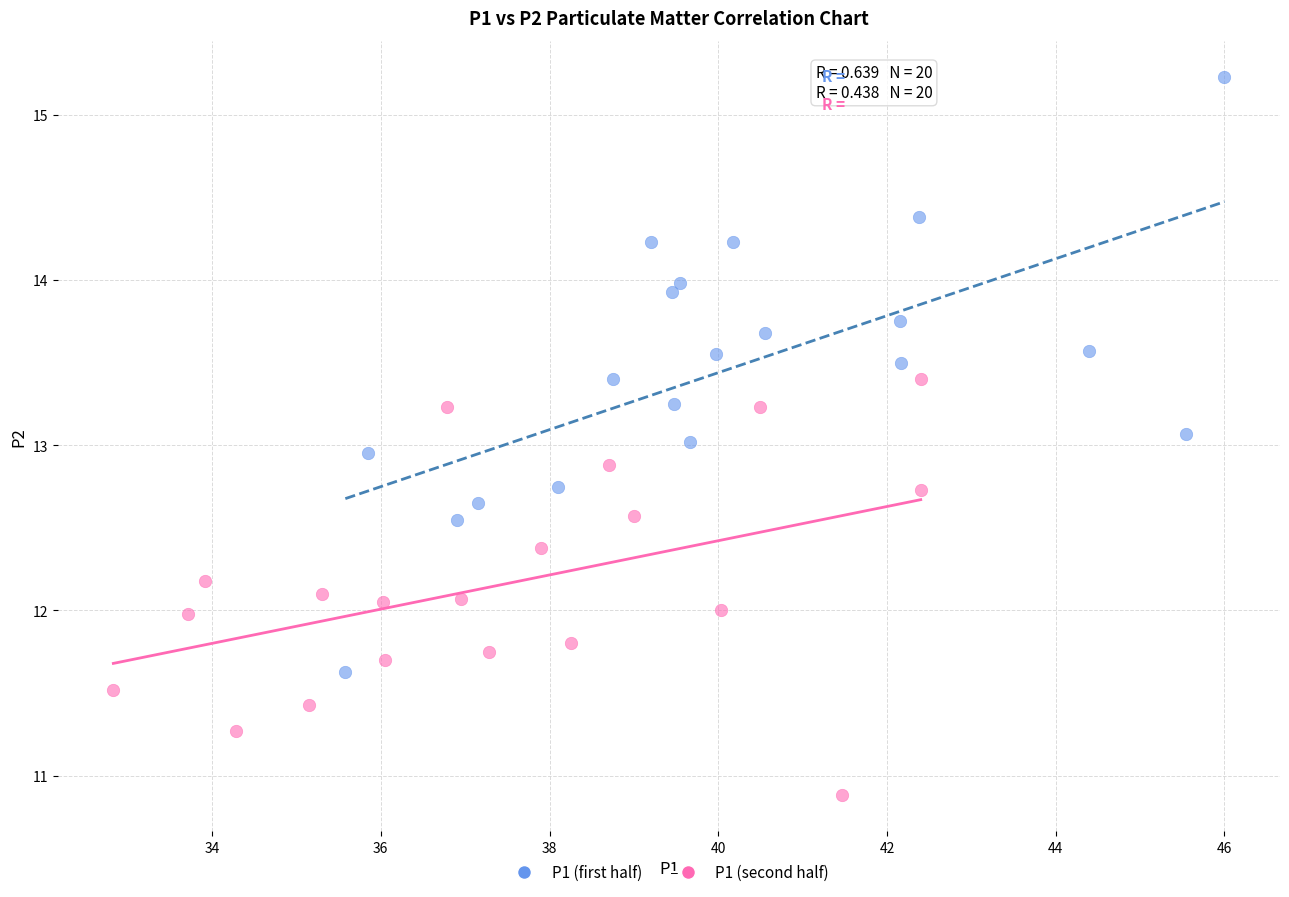

Which series contains the lowest Y value?

P1 (second half)